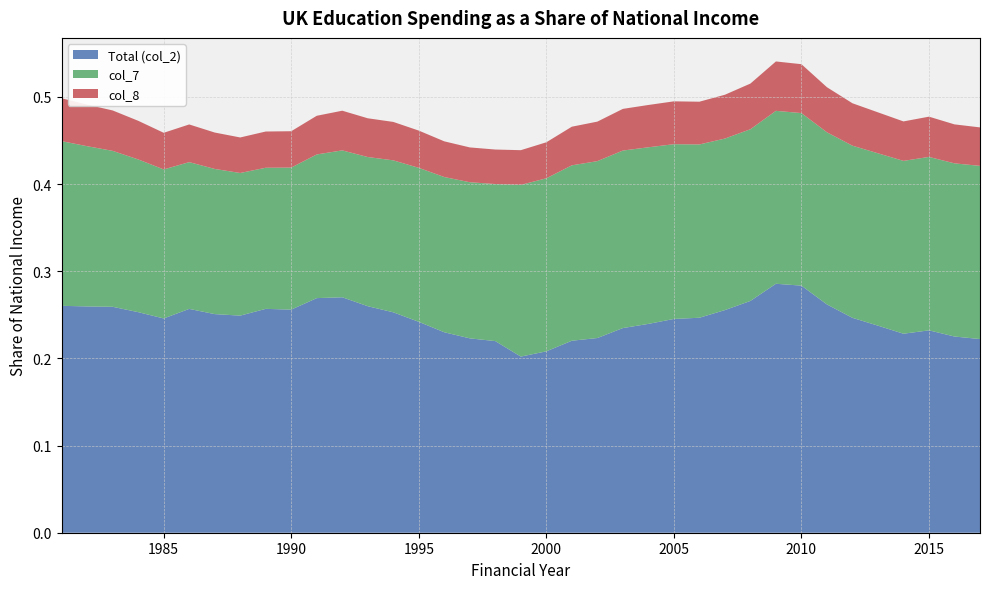

Reading left to right, what are all the values shown in this chart?

Total (col_2): 0.3	0.3	0.3	0.3	0.2	0.3	0.3	0.2	0.3	0.3	0.3	0.3	0.3	0.3	0.2	0.2	0.2	0.2	0.2	0.2	0.2	0.2	0.2	0.2	0.2	0.2	0.3	0.3	0.3	0.3	0.3	0.2	0.2	0.2	0.2	0.2	0.2
col_7: 0.2	0.2	0.2	0.2	0.2	0.2	0.2	0.2	0.2	0.2	0.2	0.2	0.2	0.2	0.2	0.2	0.2	0.2	0.2	0.2	0.2	0.2	0.2	0.2	0.2	0.2	0.2	0.2	0.2	0.2	0.2	0.2	0.2	0.2	0.2	0.2	0.2
col_8: 0.0	0.0	0.0	0.0	0.0	0.0	0.0	0.0	0.0	0.0	0.0	0.0	0.0	0.0	0.0	0.0	0.0	0.0	0.0	0.0	0.0	0.0	0.0	0.0	0.0	0.0	0.1	0.1	0.1	0.1	0.1	0.0	0.0	0.0	0.0	0.0	0.0